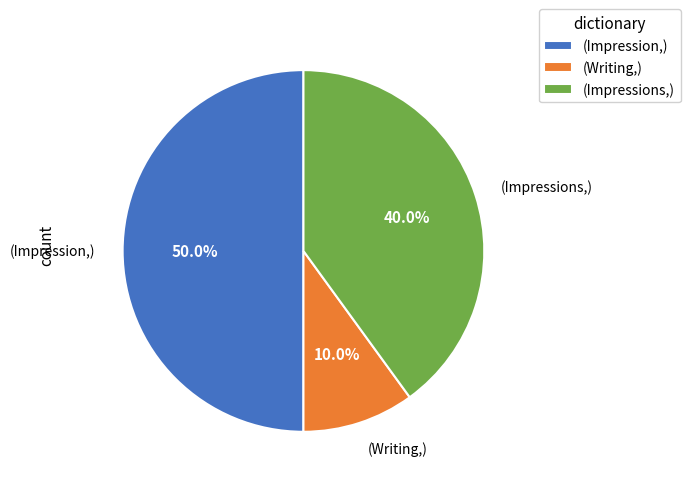

Rank the categories by value from lowest to highest.

(Writing,), (Impressions,), (Impression,)